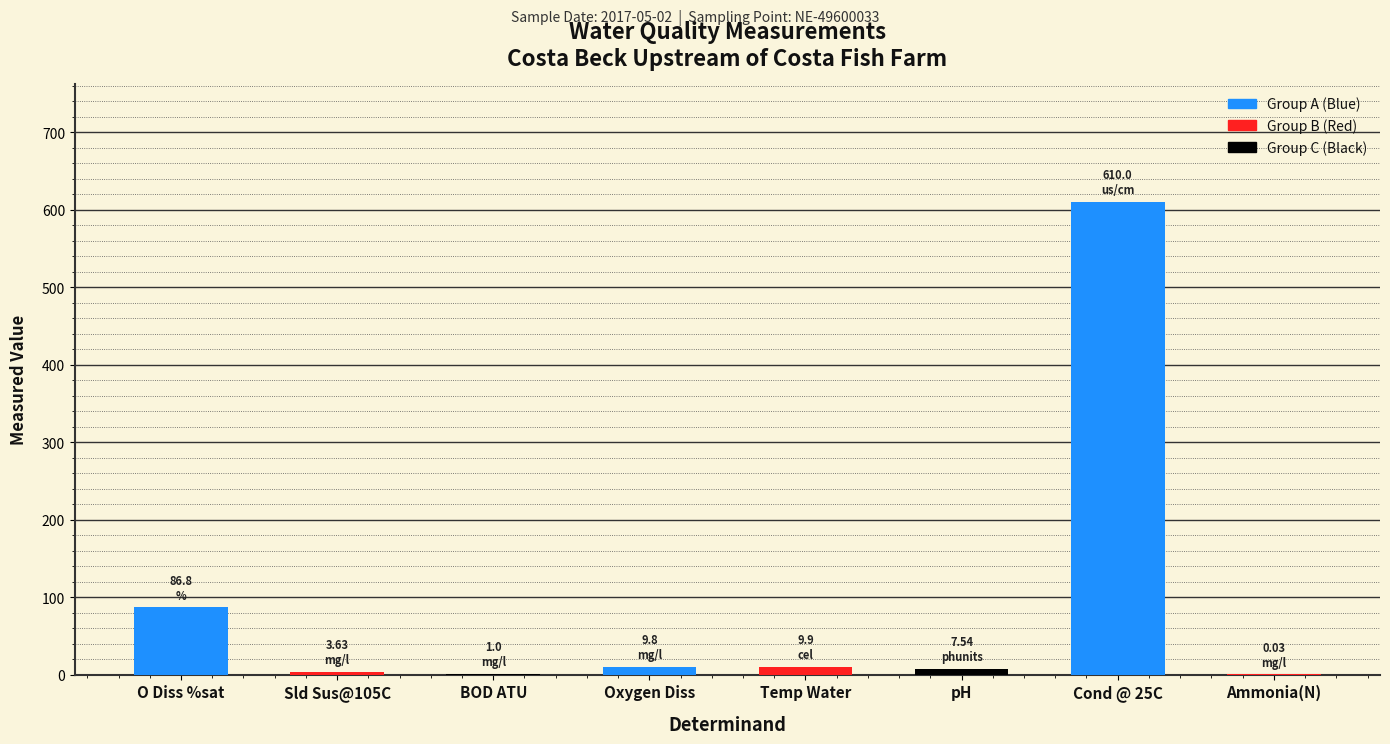

What value does the data have at Oxygen Diss?

9.8